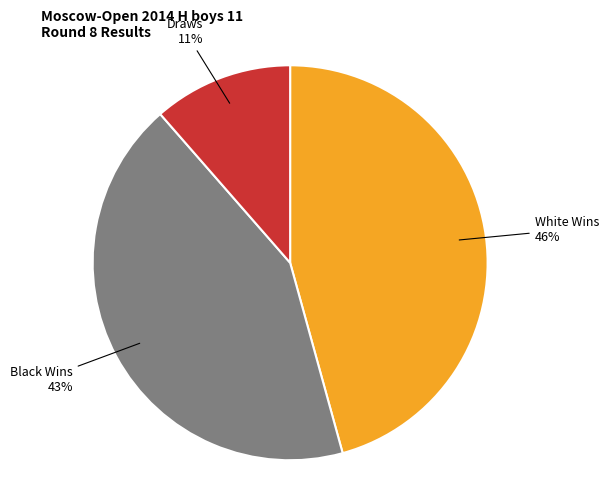

Is there any slice that represents more than half of the pie?

No